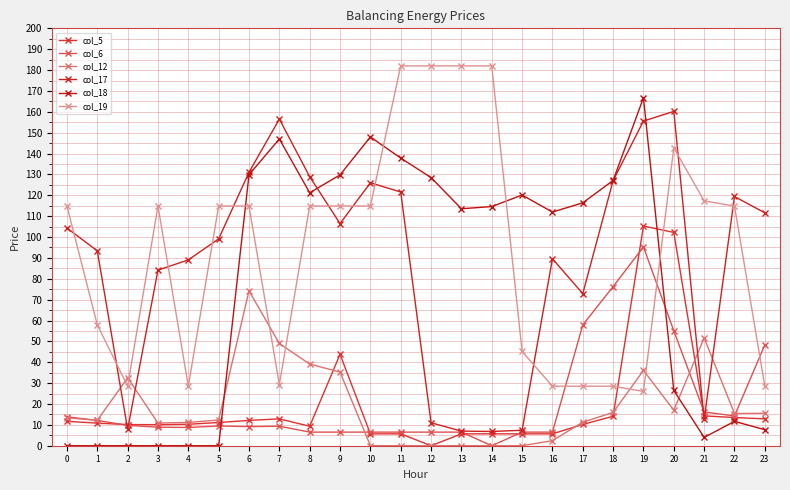

Where is the first local maximum for col_5?

7